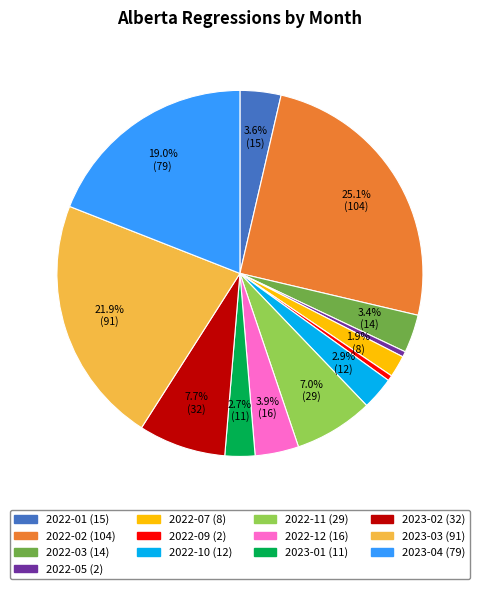

What is the largest slice in the pie chart?

2022-02